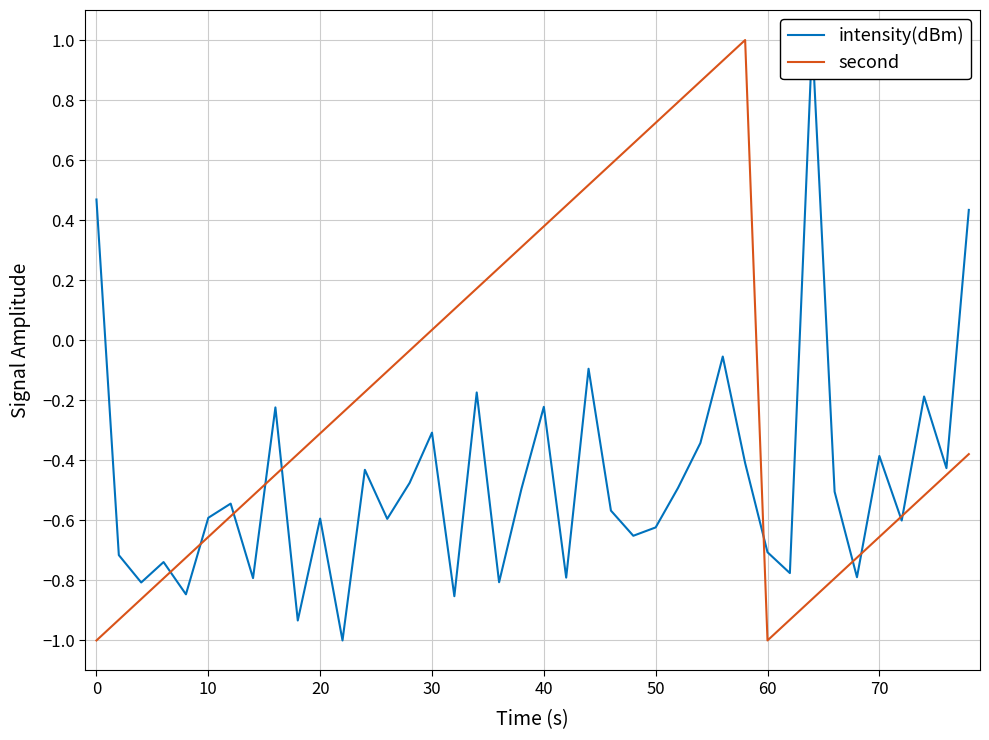

Where does the second series first go above 0?

30